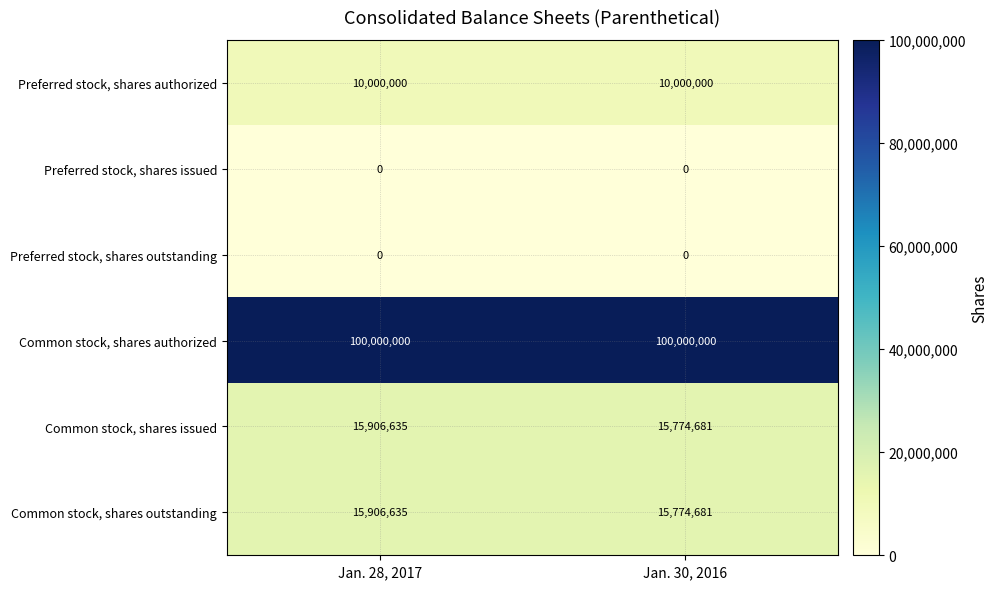

What is the highest value of the Common stock, shares outstanding series?

15906635